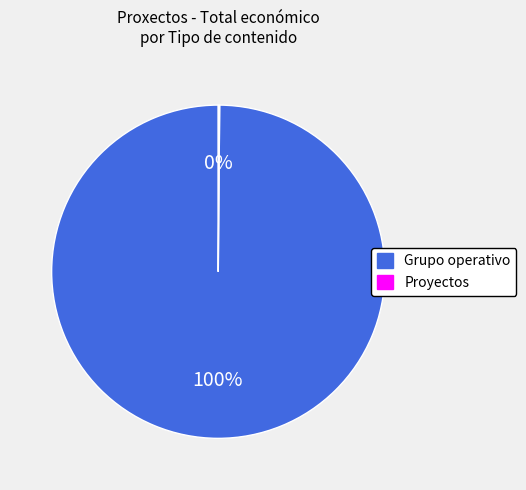

Is there any slice that represents more than half of the pie?

Yes